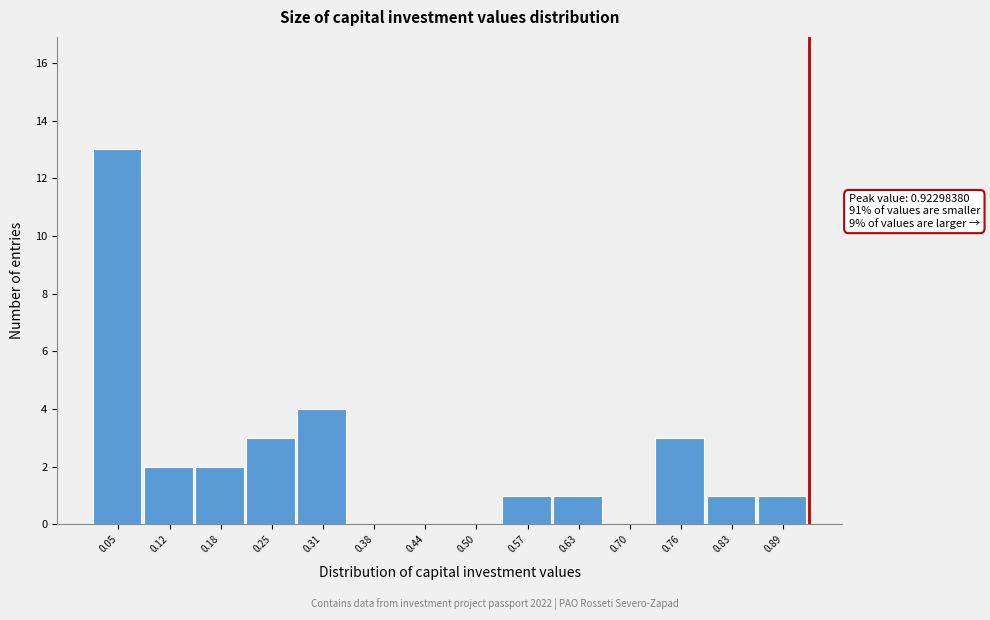

Over which range of the x-axis is the bar tallest?

0.02 to 0.09